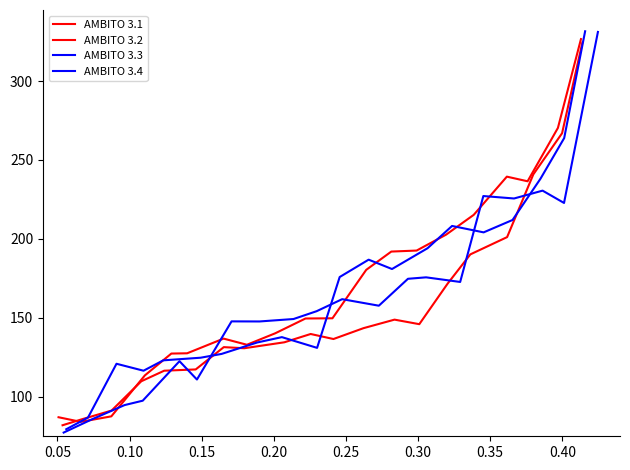

What is the greatest value displayed?

331.5